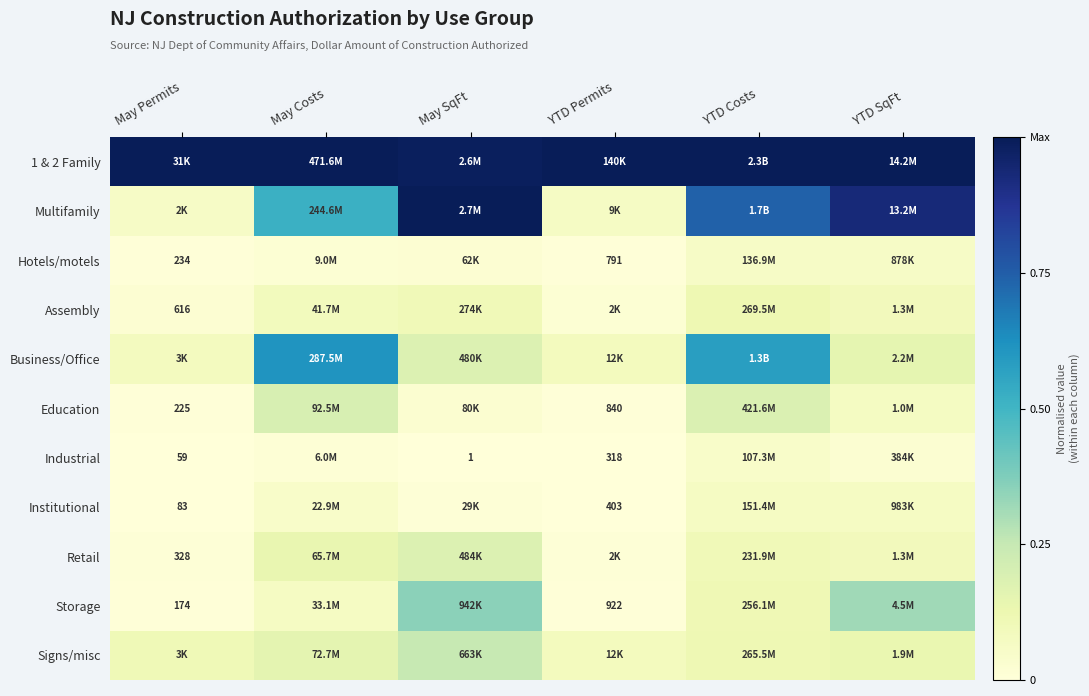

The value of Retail at May Permits is 0.0. True or false?

True